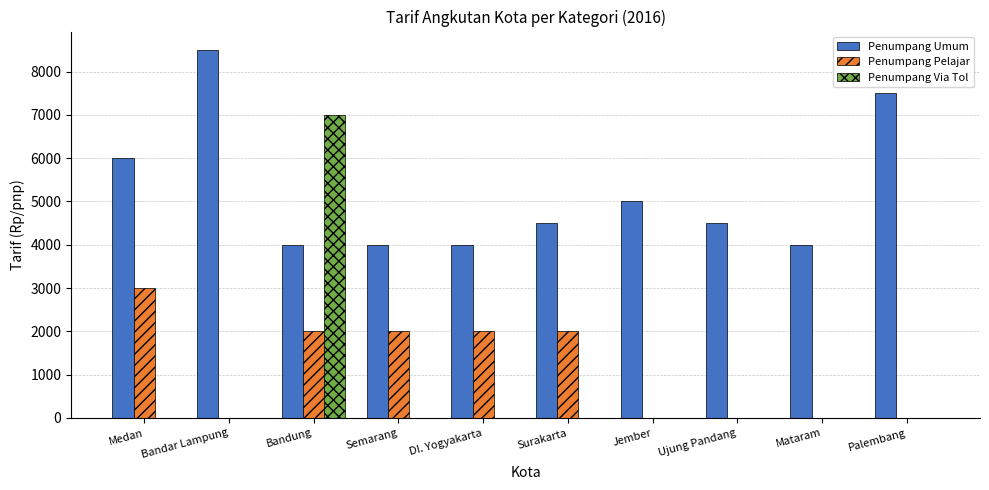

At which category is the sum across all series the highest?

Bandung